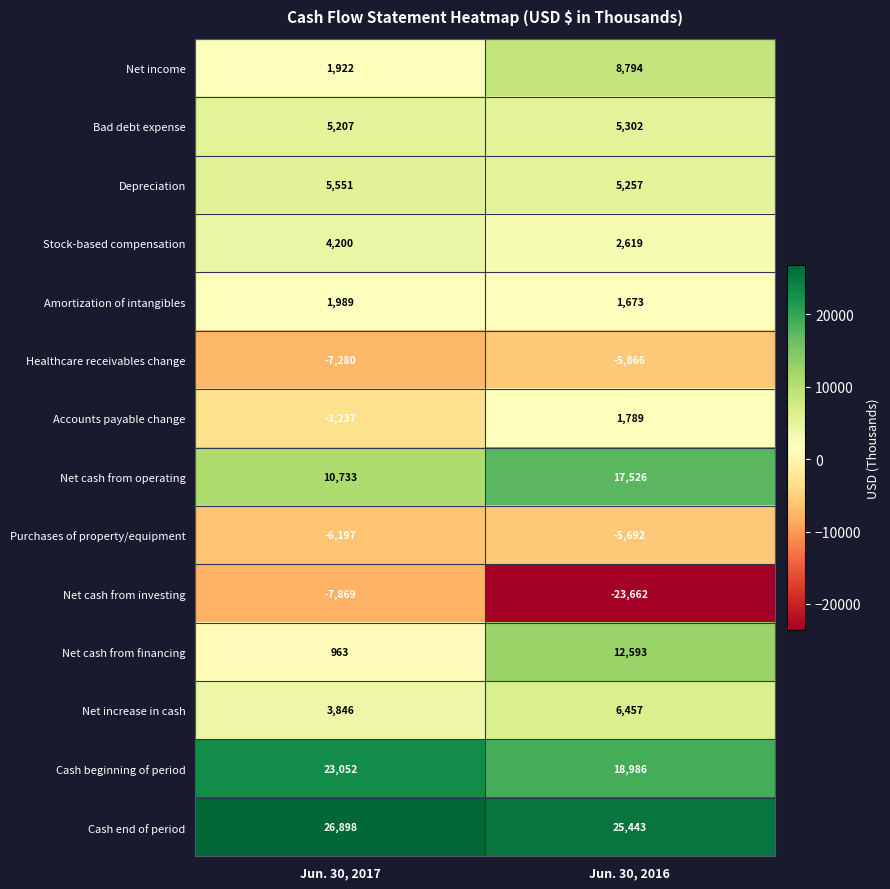

Which series changed the most between Jun. 30, 2017 and Jun. 30, 2016?

Net cash from investing